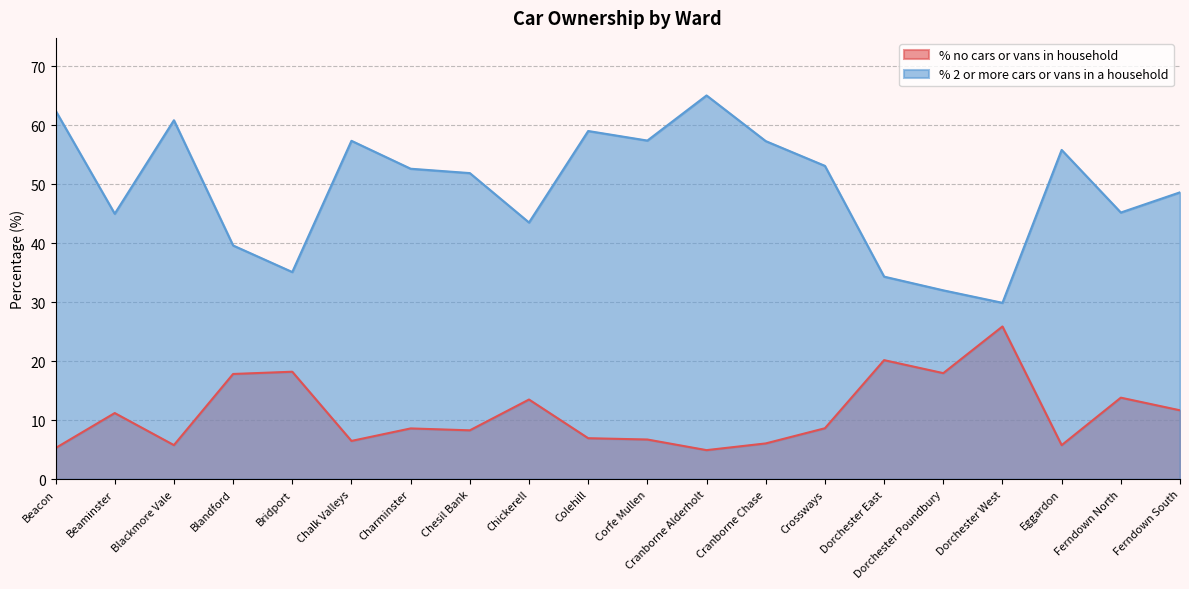

Does the chart have visible grid lines?

Yes